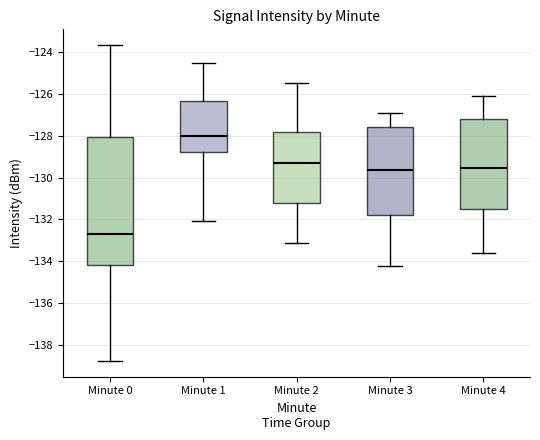

Reading left to right, read every box against the y-axis: the position of its median line, the range the box covers, and the ends of its whiskers. The values are not printed on the chart, so give them approximately, as read against the axis.

Minute 0: median -132.6, box -134.2 to -128.0, whiskers -138.8 to -123.6
Minute 1: median -128.0, box -128.8 to -126.4, whiskers -132.0 to -124.6
Minute 2: median -129.2, box -131.2 to -127.8, whiskers -133.0 to -125.4
Minute 3: median -129.6, box -131.8 to -127.6, whiskers -134.2 to -126.8
Minute 4: median -129.6, box -131.4 to -127.2, whiskers -133.6 to -126.0